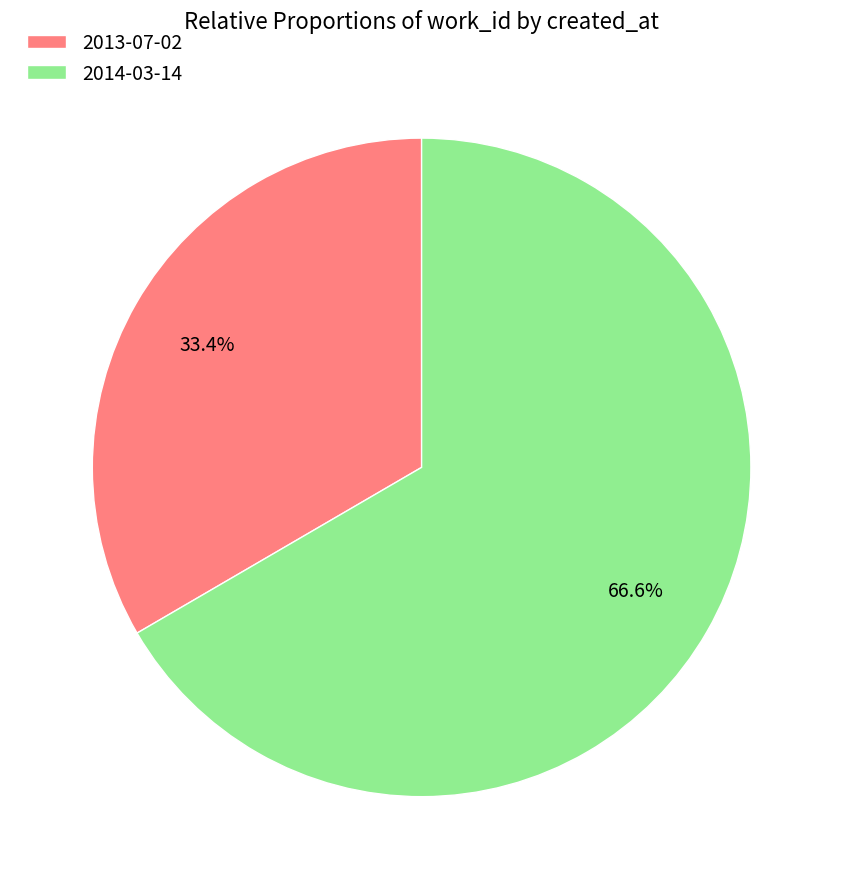

How many segments does this pie chart have?

2